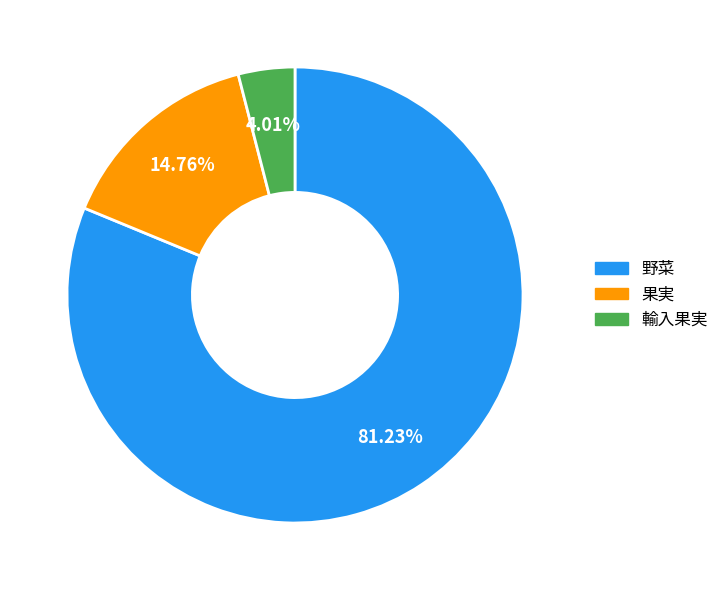

The 野菜 slice represents 71% of the pie. True or false?

False